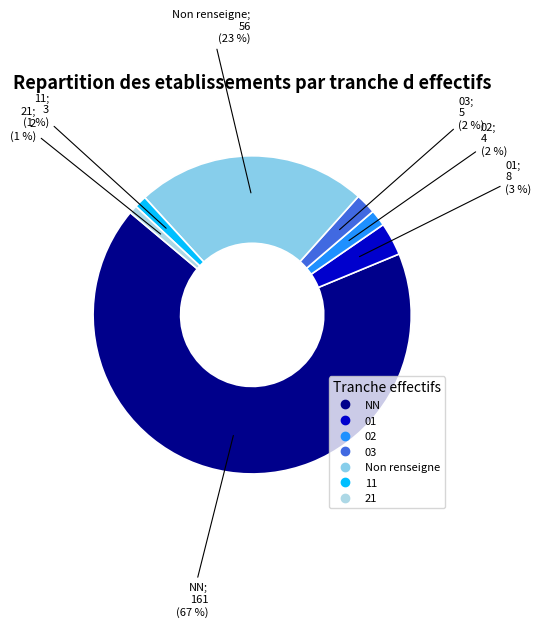

To the nearest percent, what is the difference between the largest and smallest slice percentages?

67%